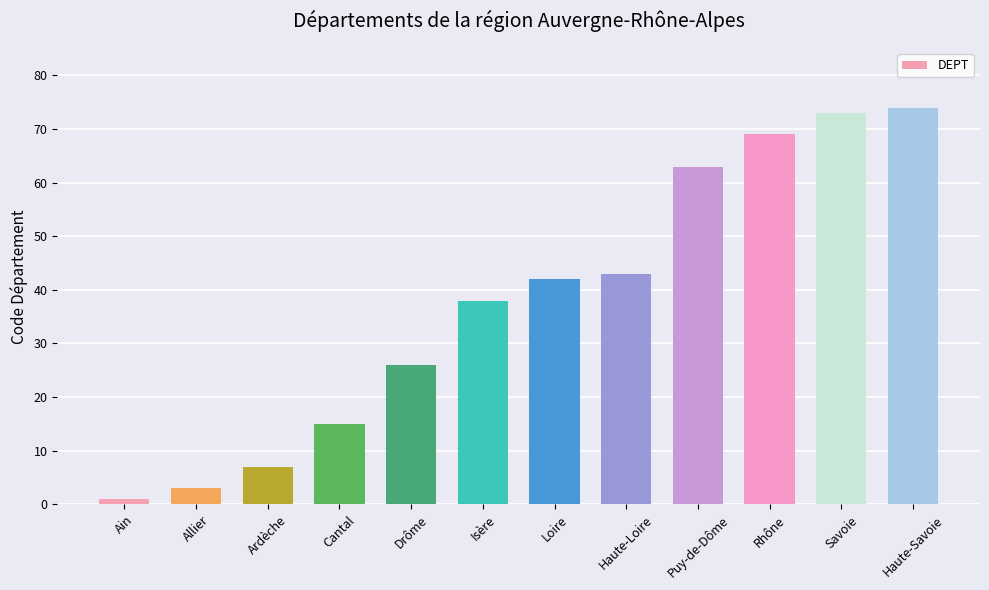

Reading left to right, extract all data points from this chart.

Ain=1	Allier=3	Ardèche=7	Cantal=15	Drôme=26	Isère=38	Loire=42	Haute-Loire=43	Puy-de-Dôme=63	Rhône=69	Savoie=73	Haute-Savoie=74